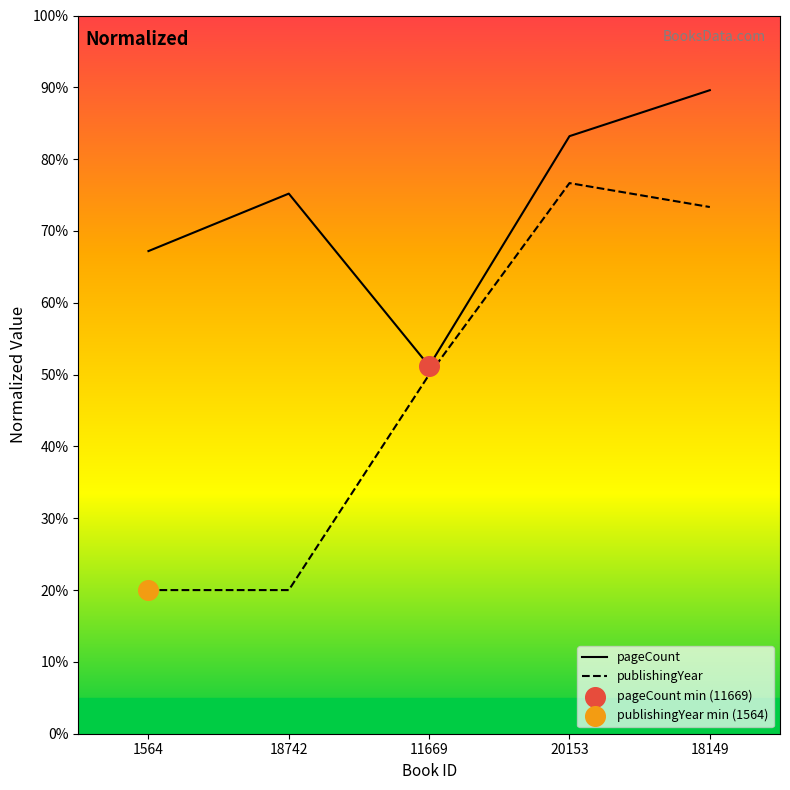

Is the value of publishingYear at 20153 greater than the value of pageCount at 11669?

Yes